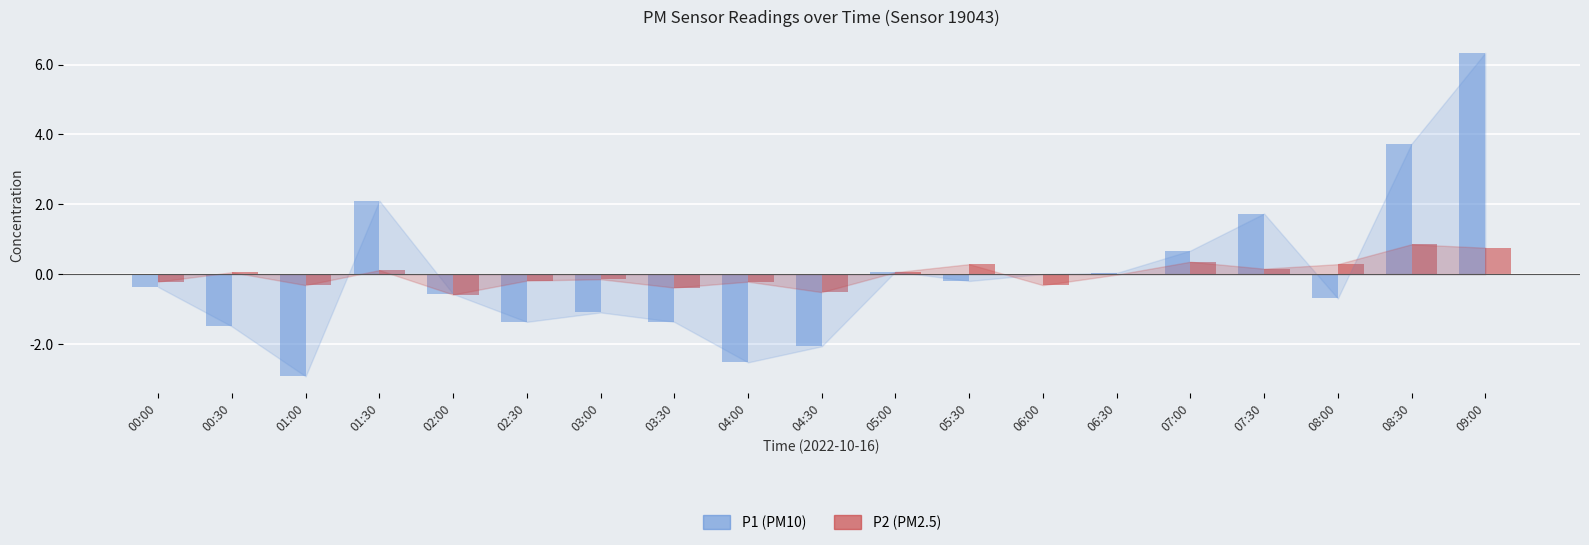

The value of P1 (PM10) at 05:30 is -0.2. True or false?

True